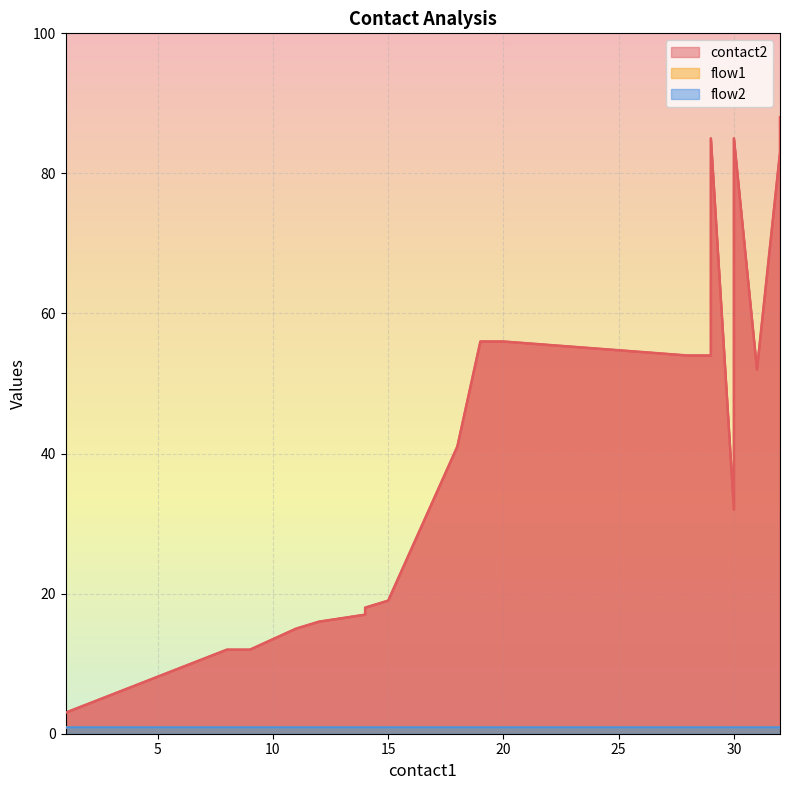

How many lines are shown in the chart?

3